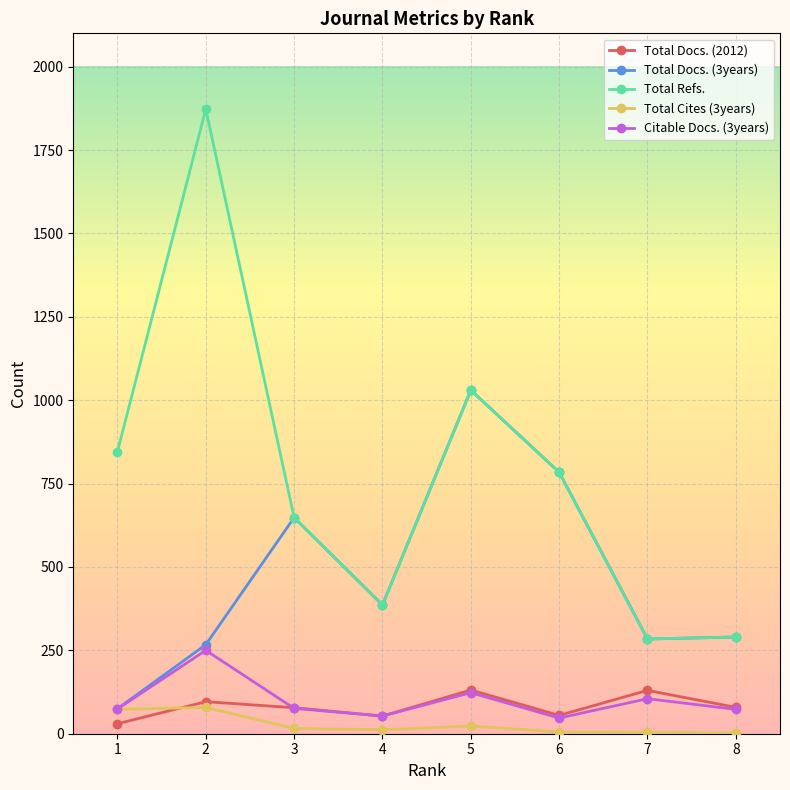

What is the total value across all series at 7?

807